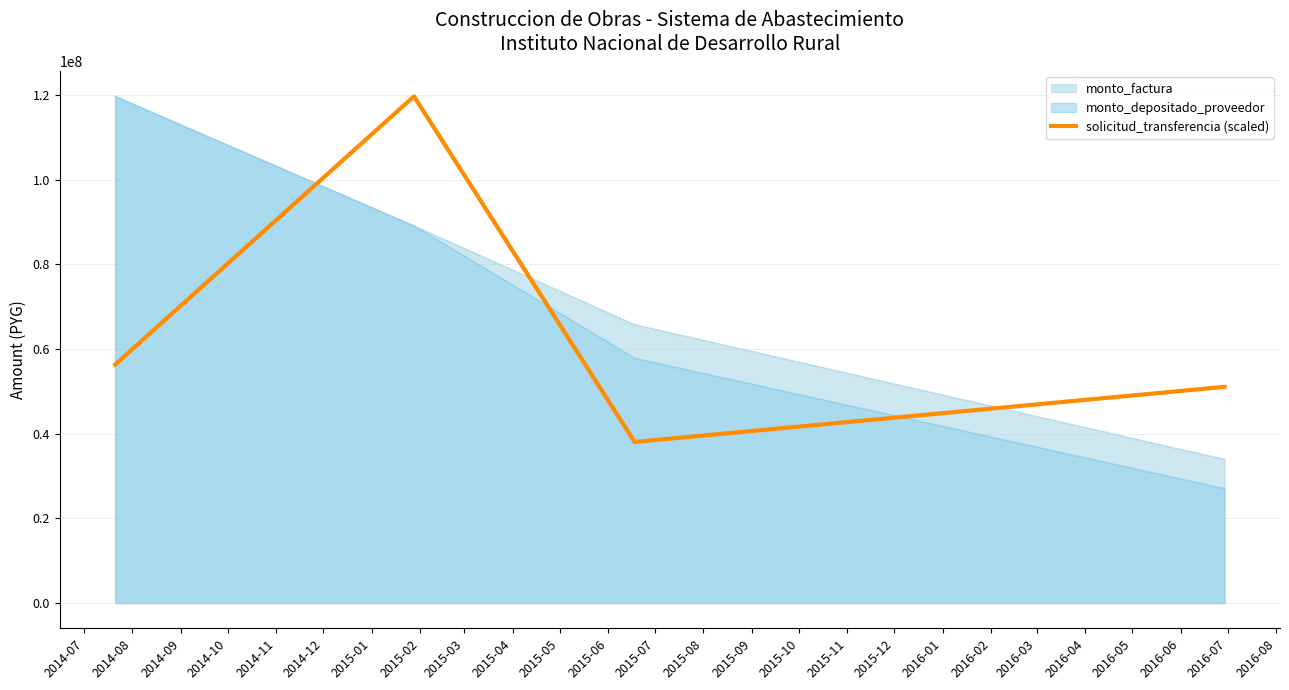

Rank the series by their average value, from highest to lowest.

monto_factura, monto_depositado_proveedor, solicitud_transferencia (scaled)